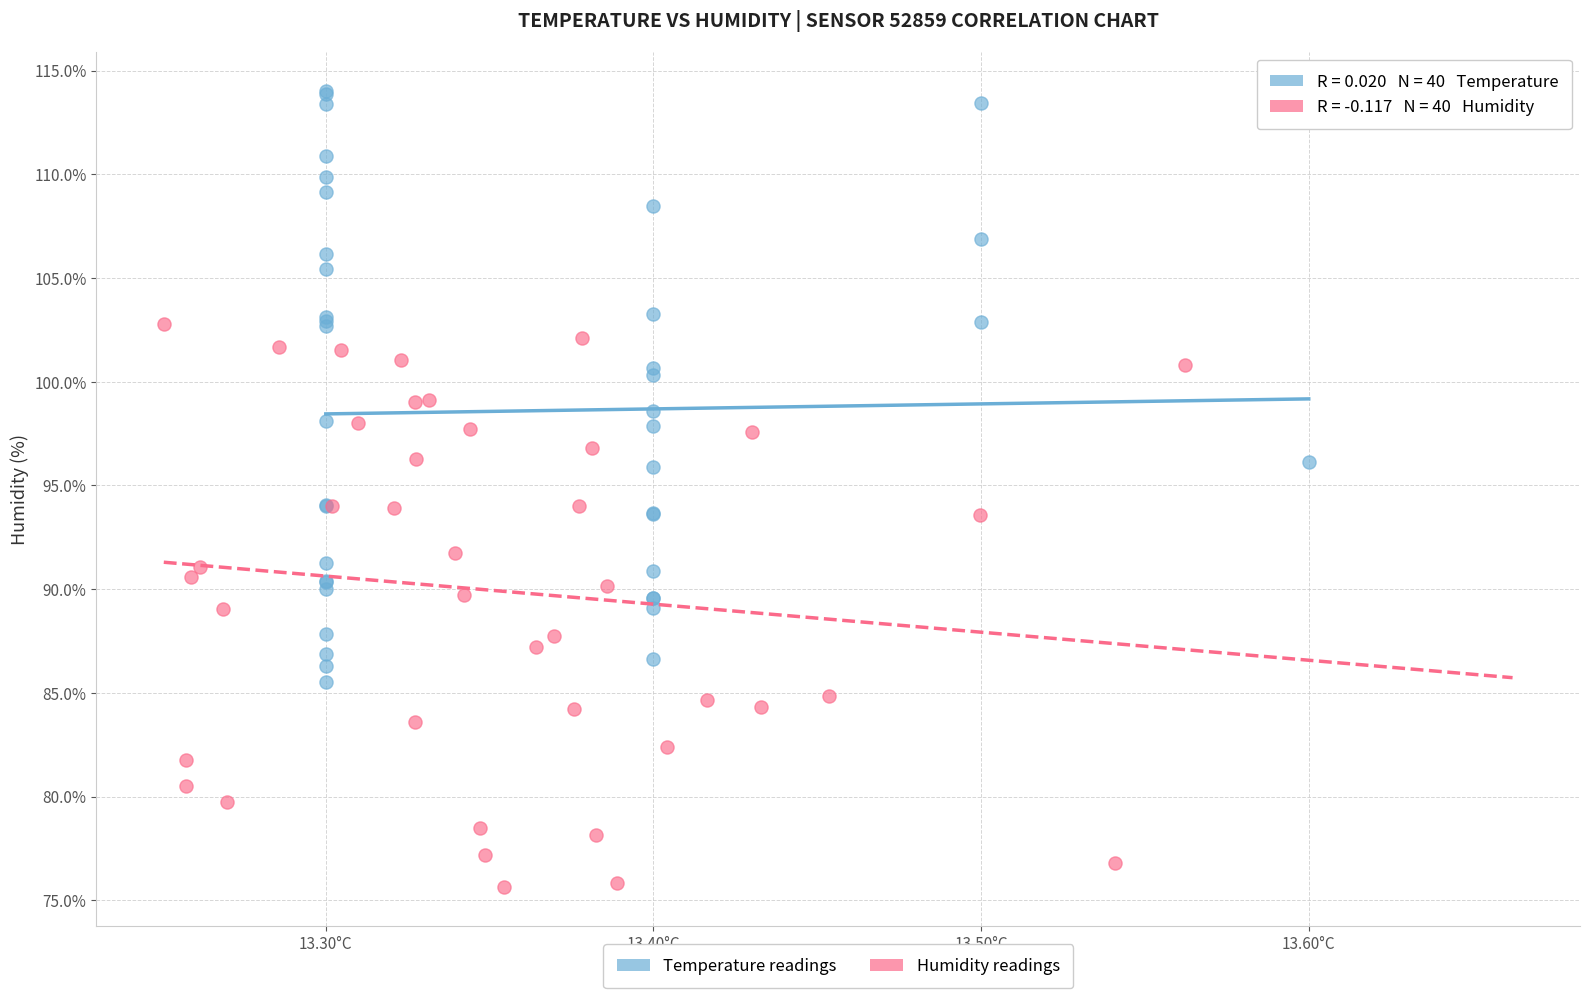

Which series has the largest Y range (max minus min)?

Temperature readings